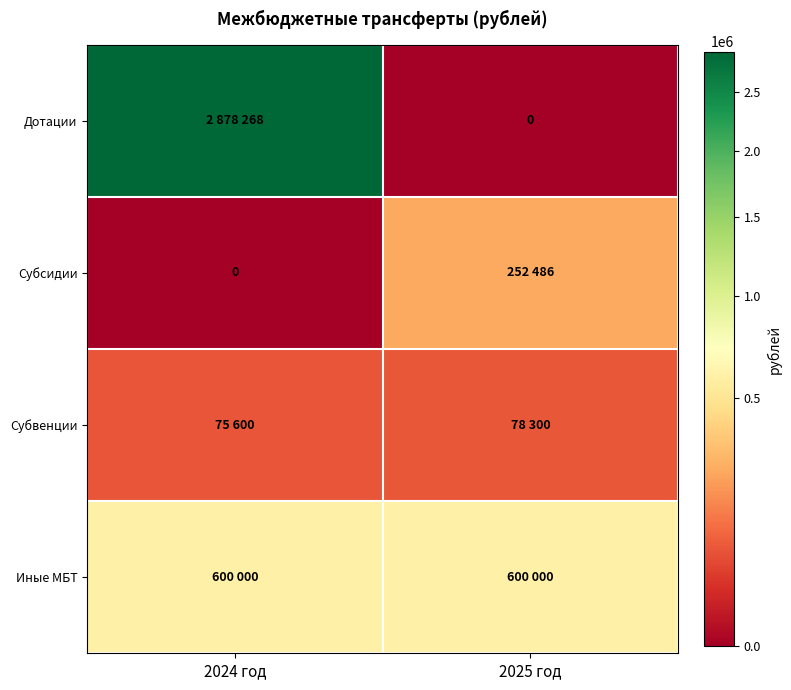

List the labels in order of Иные МБТ value, smallest first.

2024 год, 2025 год